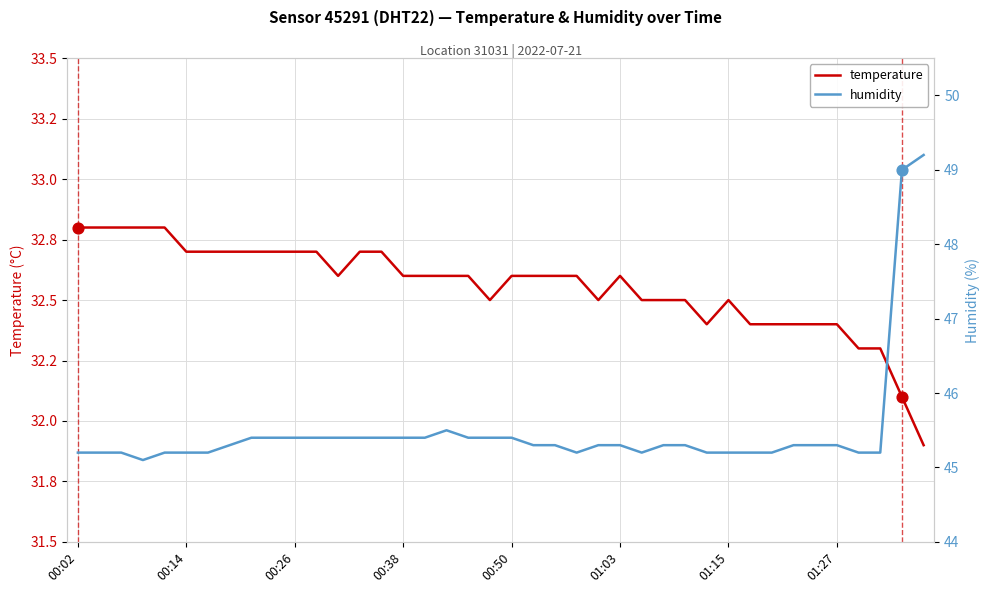

What is the total value across all series at 16?

78.0